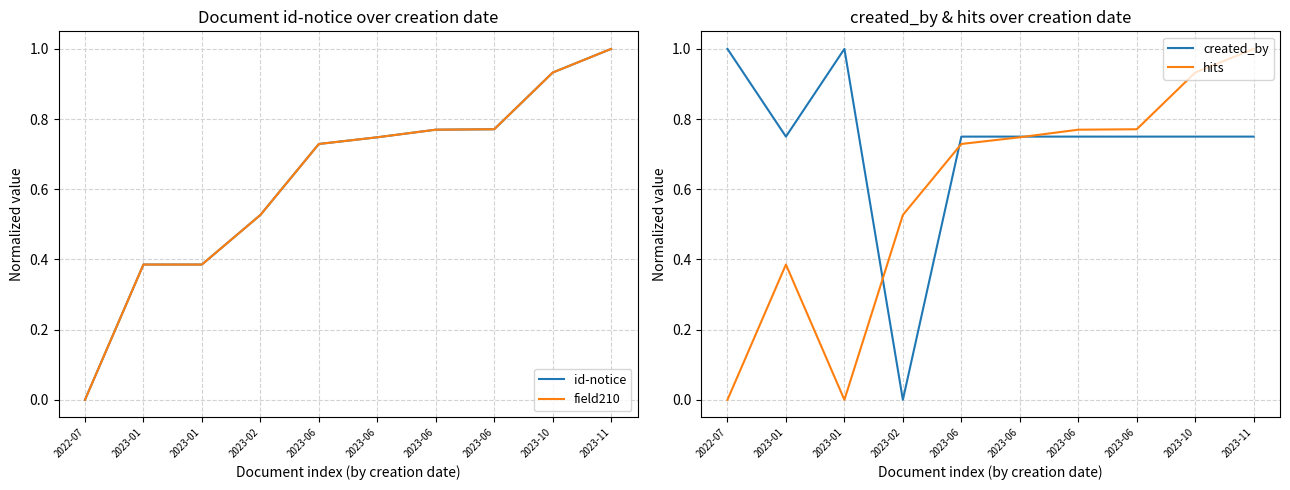

How many created_by values are between 0 and 1?

10